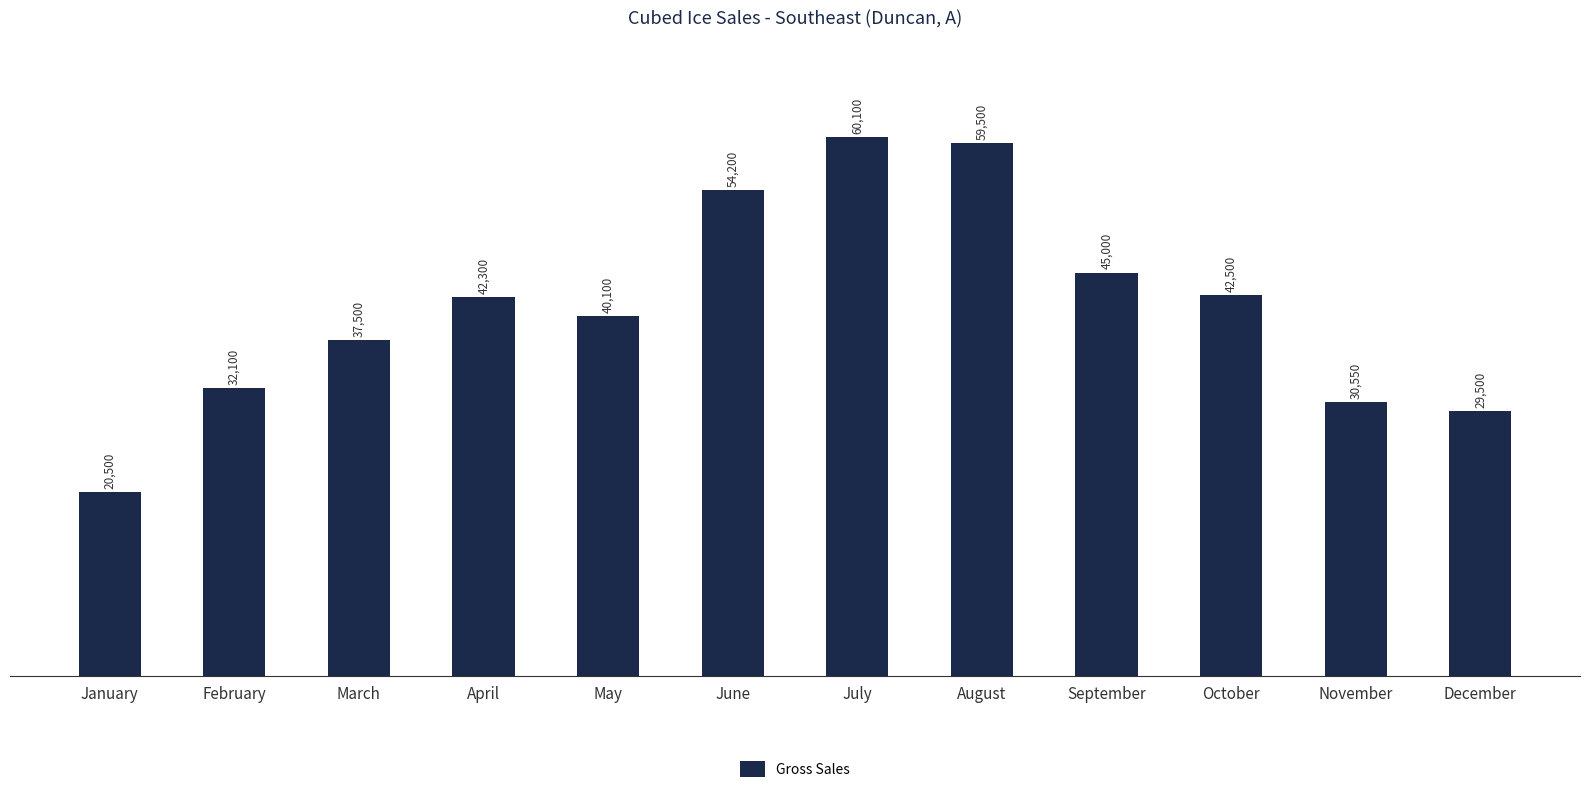

How many distinct data groups are displayed?

1